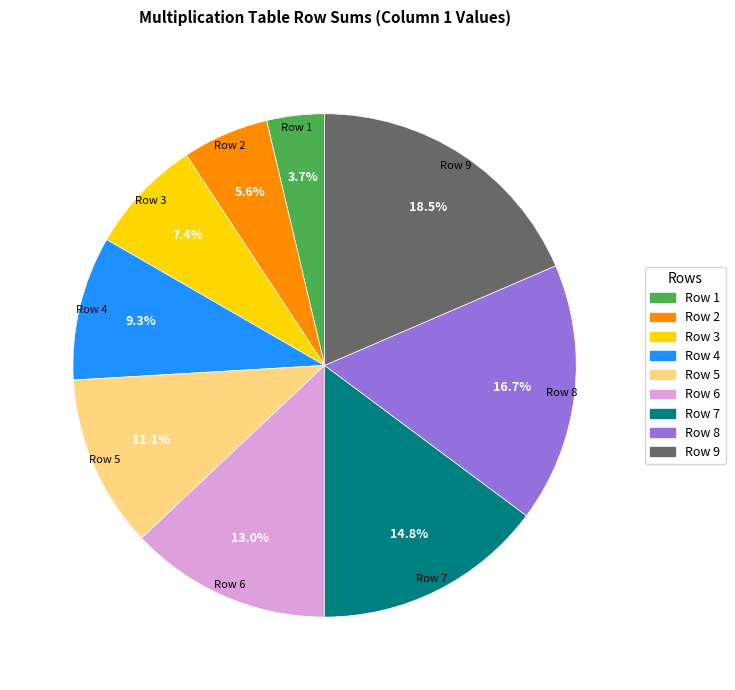

Rank the categories by value from lowest to highest.

Row 1, Row 2, Row 3, Row 4, Row 5, Row 6, Row 7, Row 8, Row 9